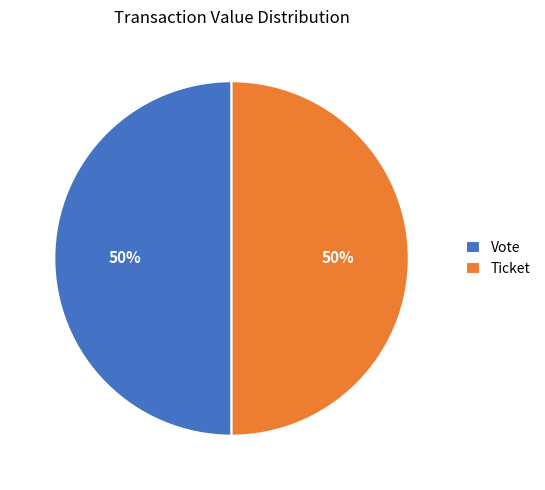

To the nearest percent, what is the combined percentage of Vote and Ticket?

100%